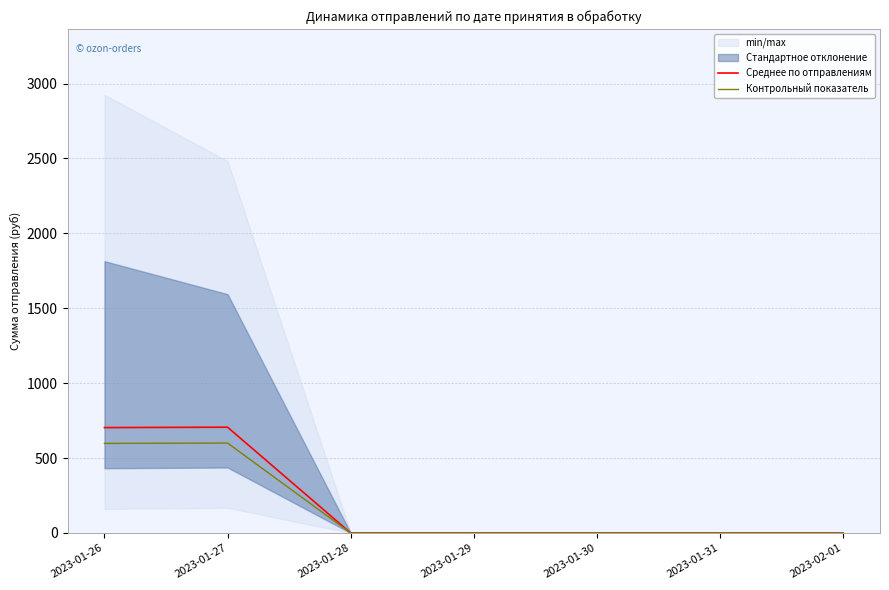

Is it true that Среднее по отправлениям equals -461.5 at 2023-01-29?

False